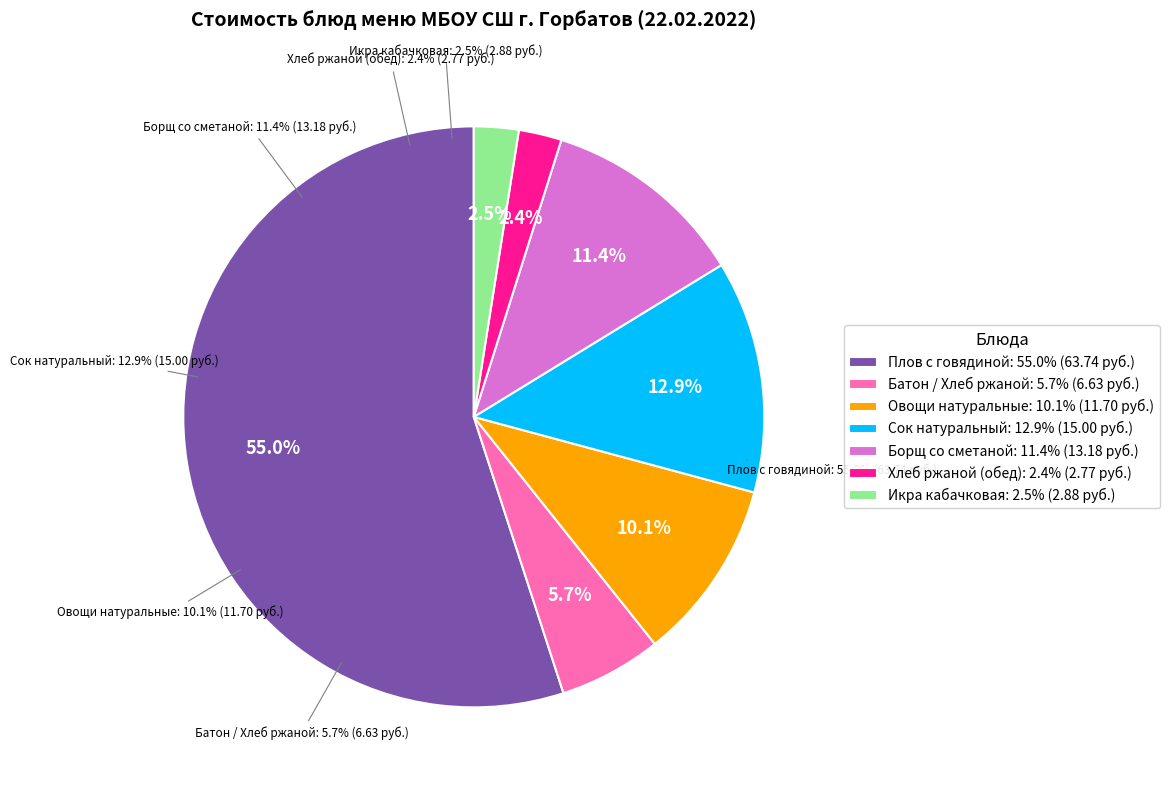

Which slice represents more than half of the pie?

Плов с говядиной